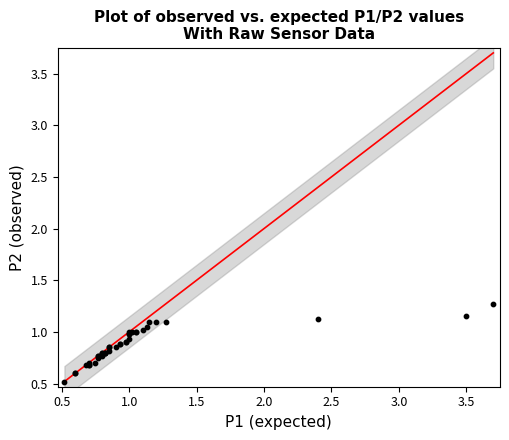

What Y value in the scatter plot is closest to 0?

0.5